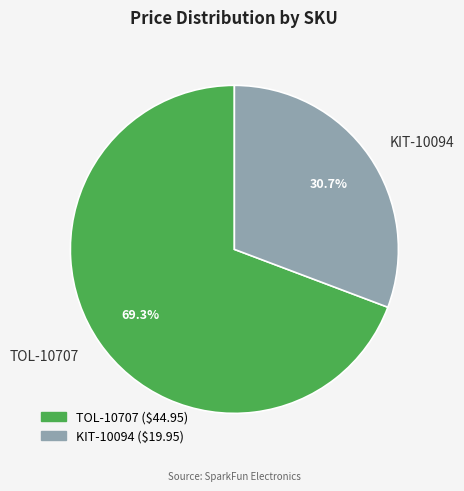

Which has a higher value, TOL-10707 or KIT-10094?

TOL-10707